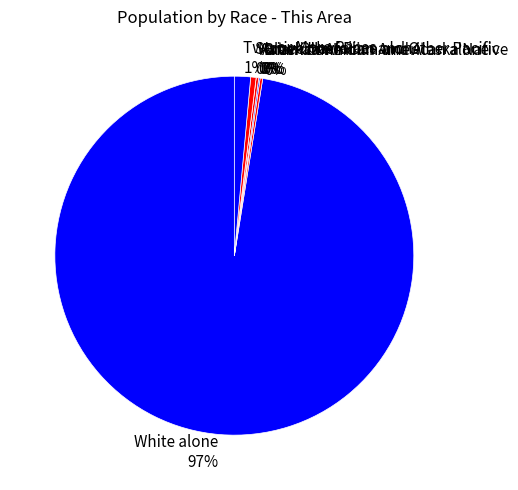

Does Two or More Races 1% represent more than half of the total?

No